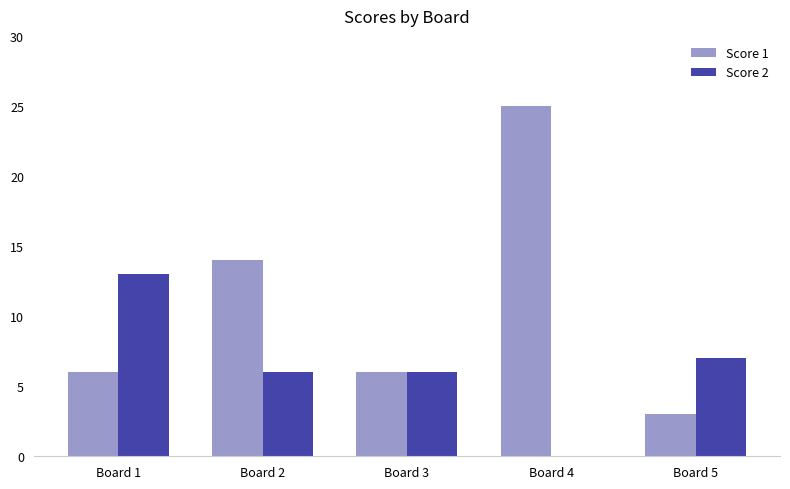

Which series changed the most between Board 1 and Board 3?

Score 2